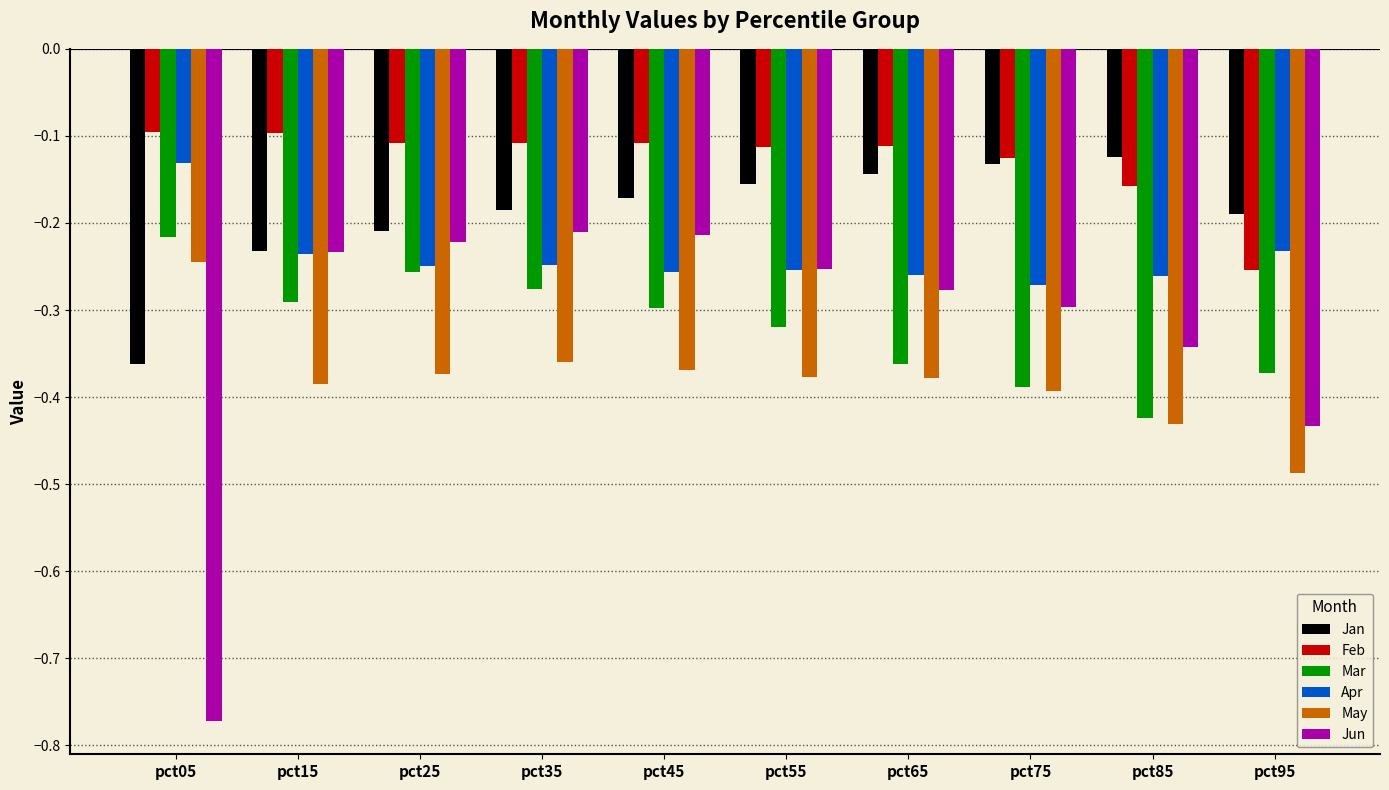

How many groups of bars are there?

10